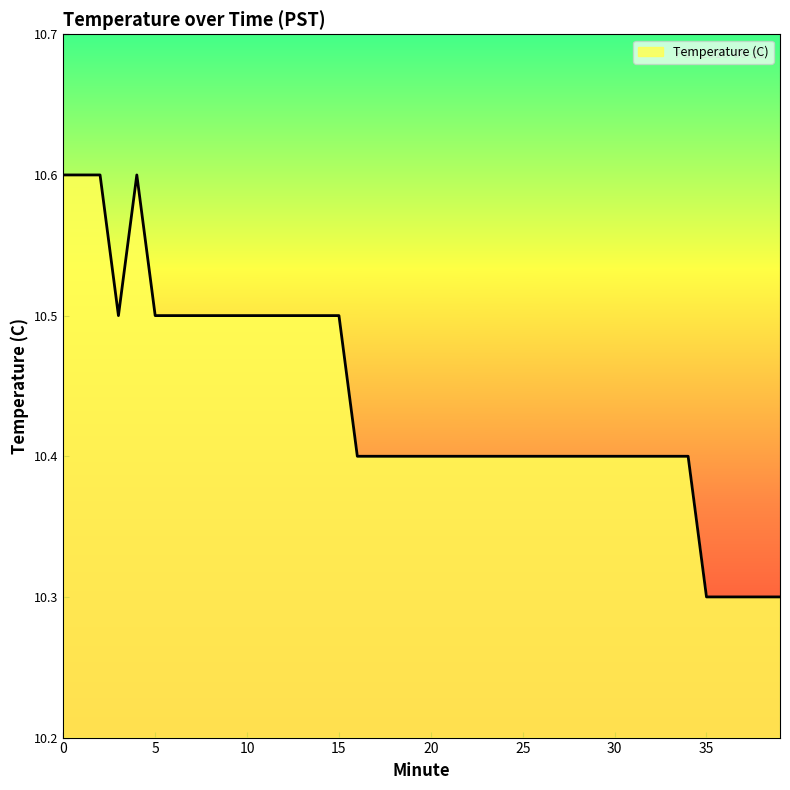

What is the difference between the maximum and minimum values?

0.3